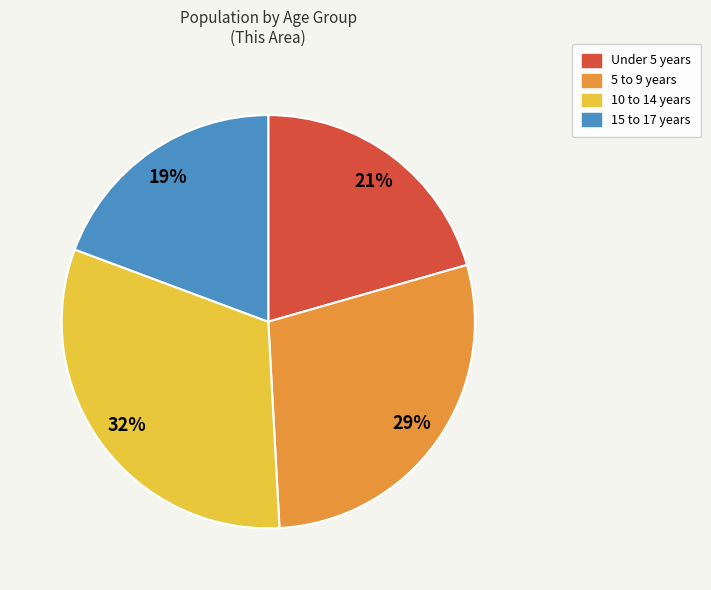

What is the ratio of the value at 5 to 9 years to the value at 15 to 17 years?

1.5